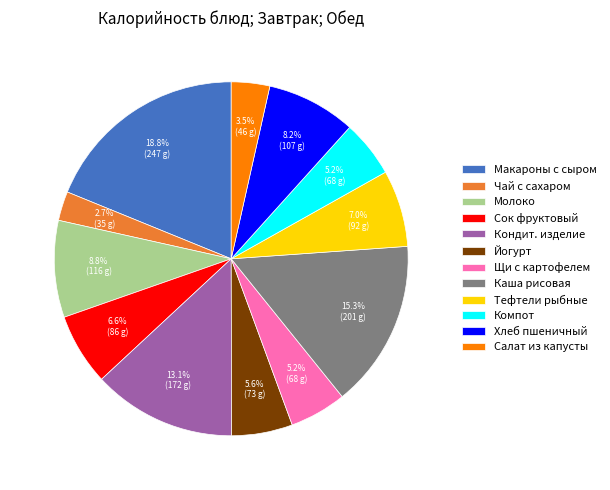

Which slice is the largest?

Макароны с сыром